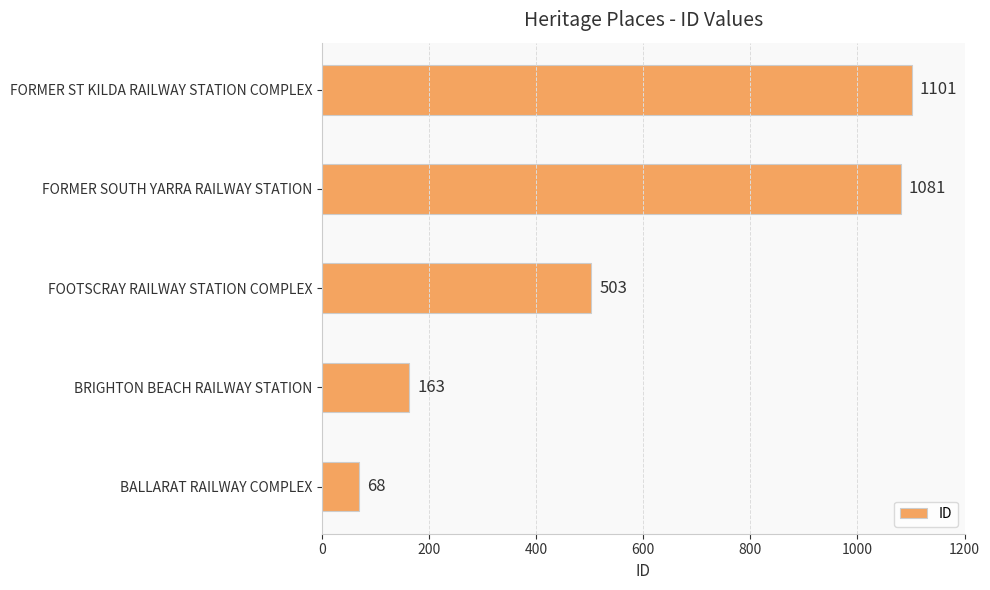

What is the average value?

583